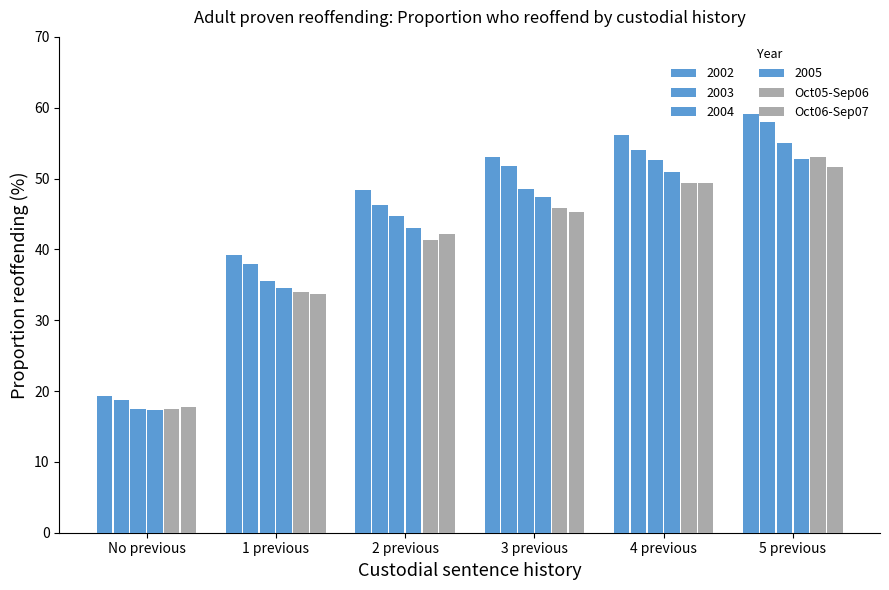

How many groups of bars are there?

6